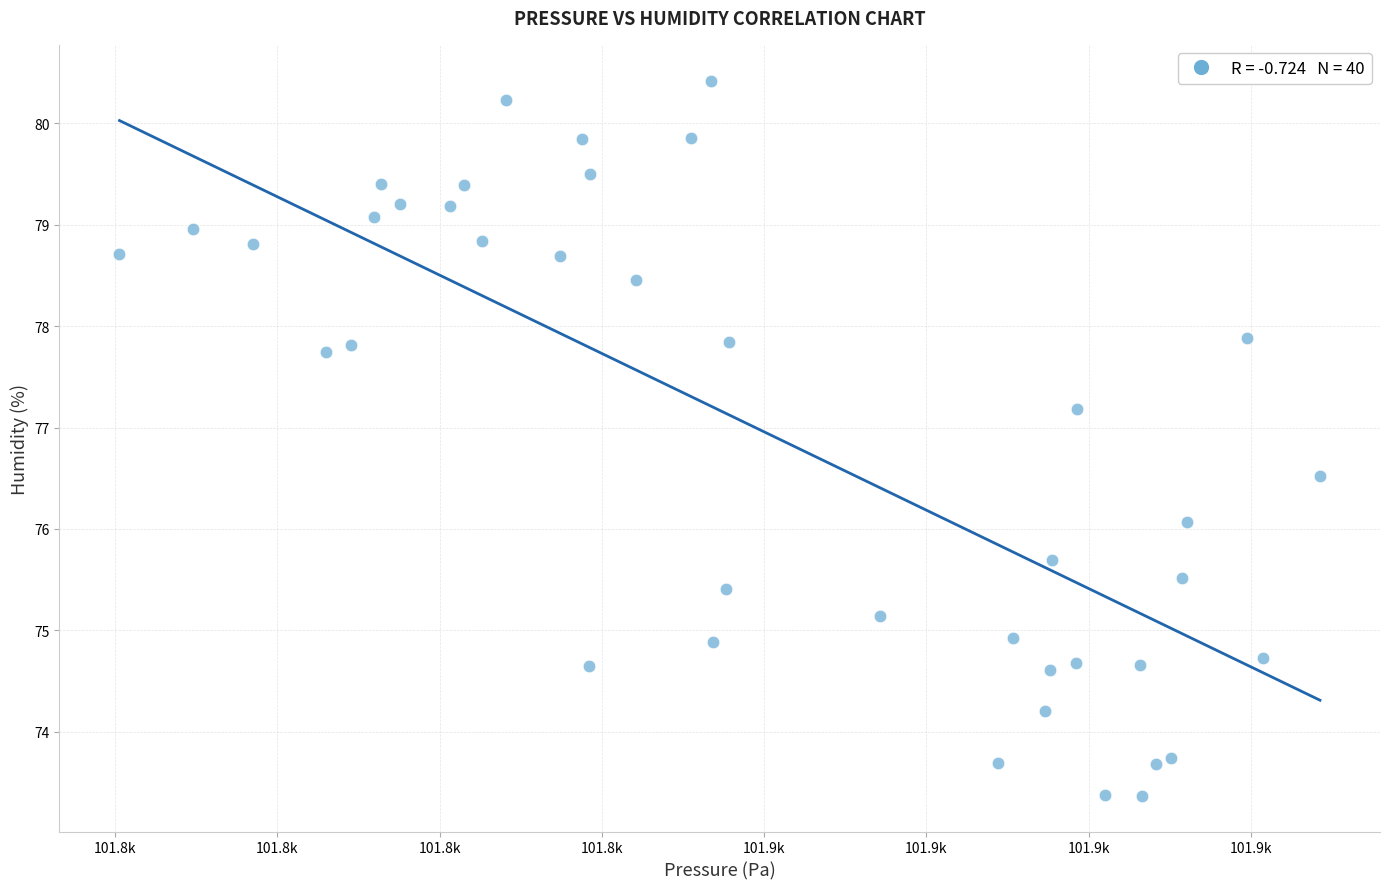

What is the range of X values (max minus min)?

74.0